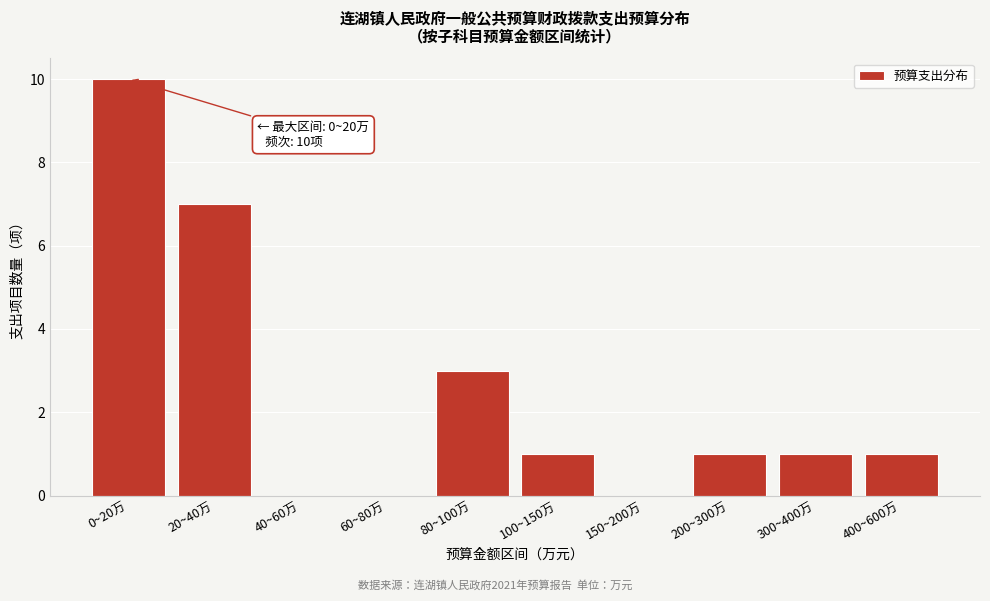

Reading left to right, list all the values displayed in this chart.

0~20万=10	20~40万=7	40~60万=0	60~80万=0	80~100万=3	100~150万=1	150~200万=0	200~300万=1	300~400万=1	400~600万=1